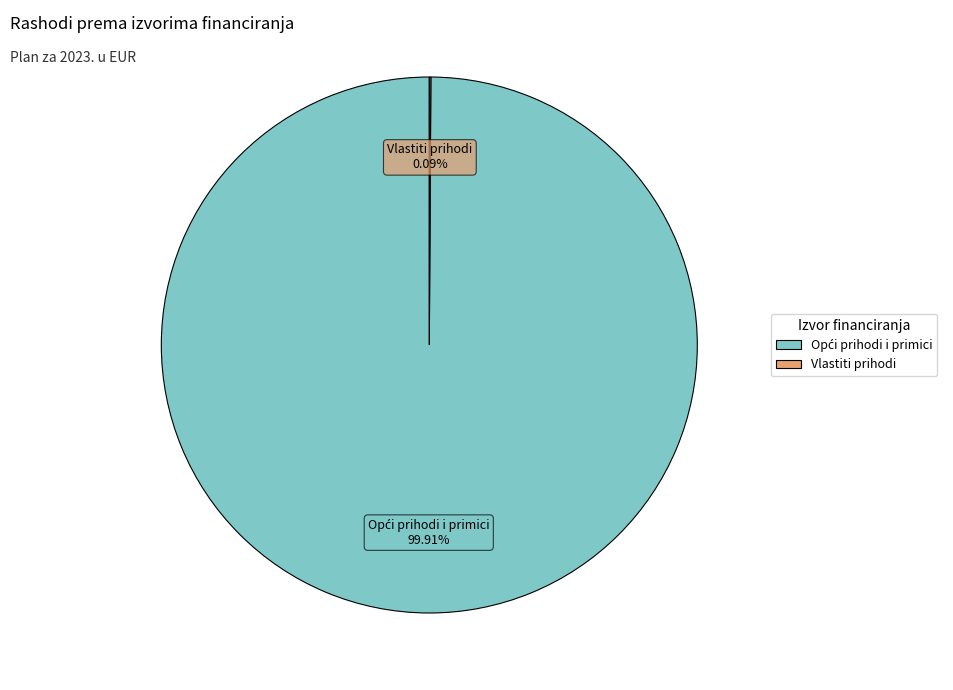

Is there any slice that represents more than half of the pie?

Yes